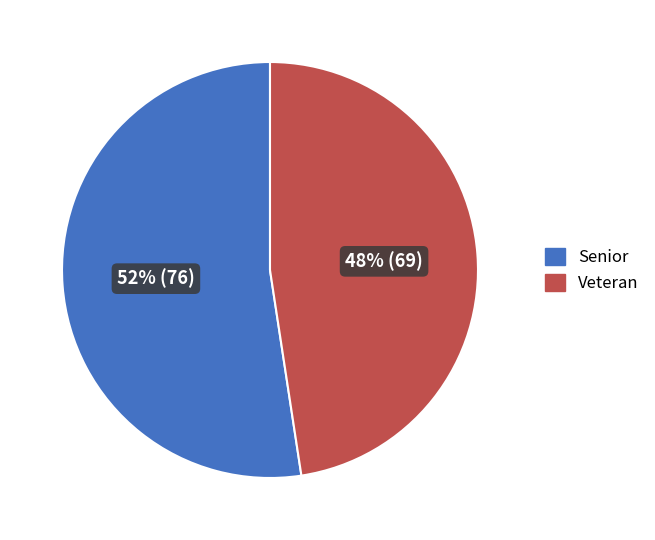

To the nearest percent, what is the average slice percentage?

50%